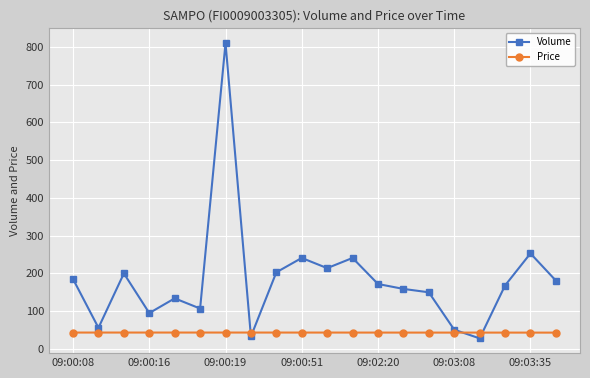

Rank the series by their maximum value, from lowest to highest.

Price, Volume